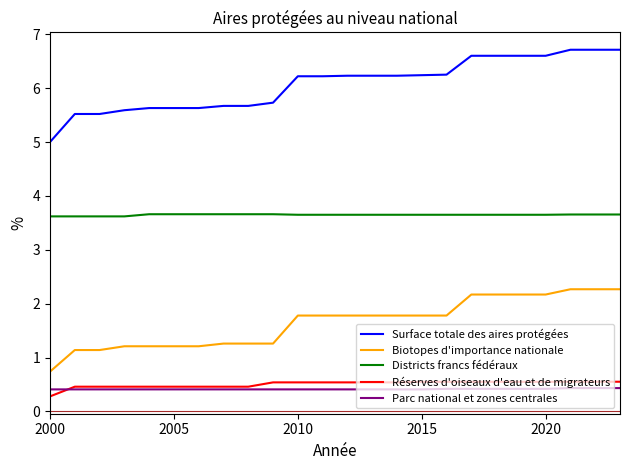

True or false: Biotopes d'importance nationale and Districts francs fédéraux cross at least once.

False